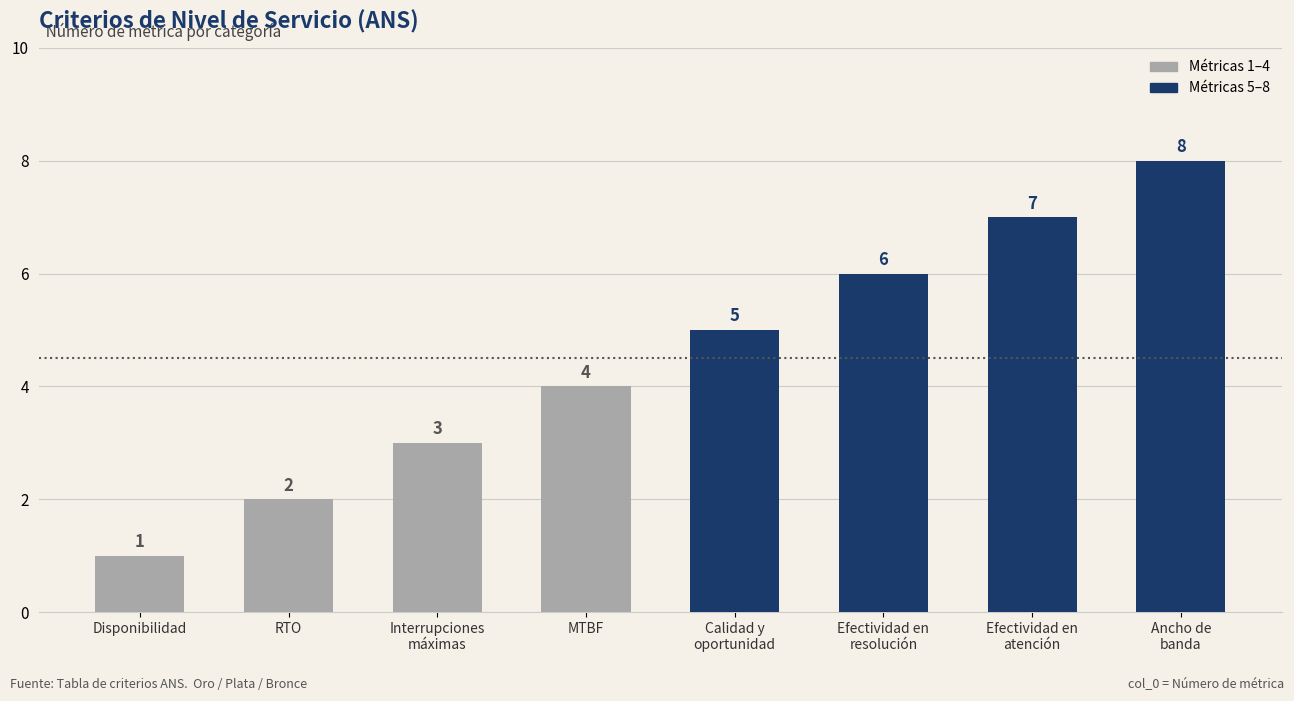

List the labels in order of value, smallest first.

Disponibilidad, RTO, Interrupciones
máximas, MTBF, Calidad y
oportunidad, Efectividad en
resolución, Efectividad en
atención, Ancho de
banda